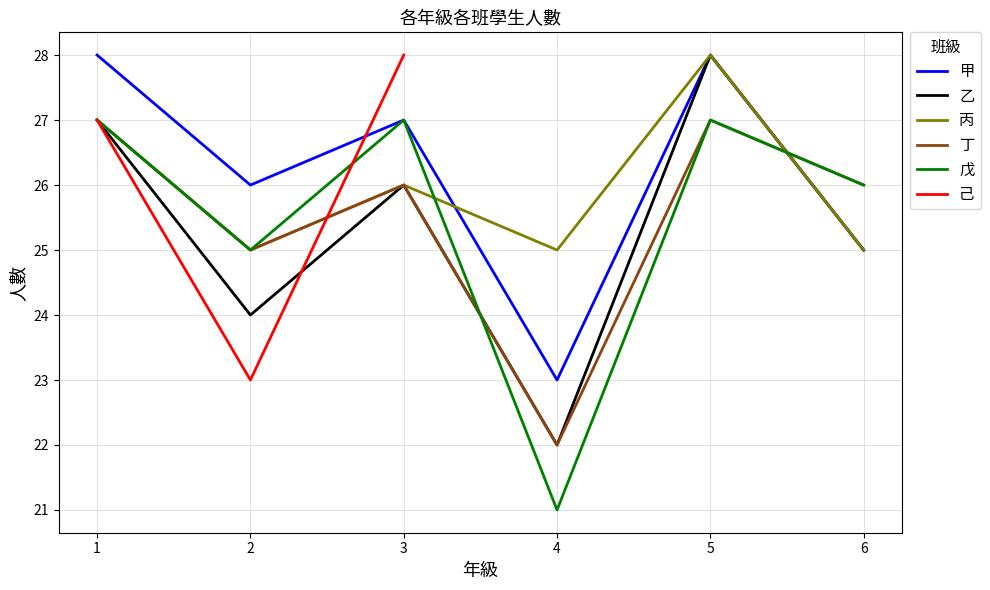

Which series has the largest range (max minus min)?

乙